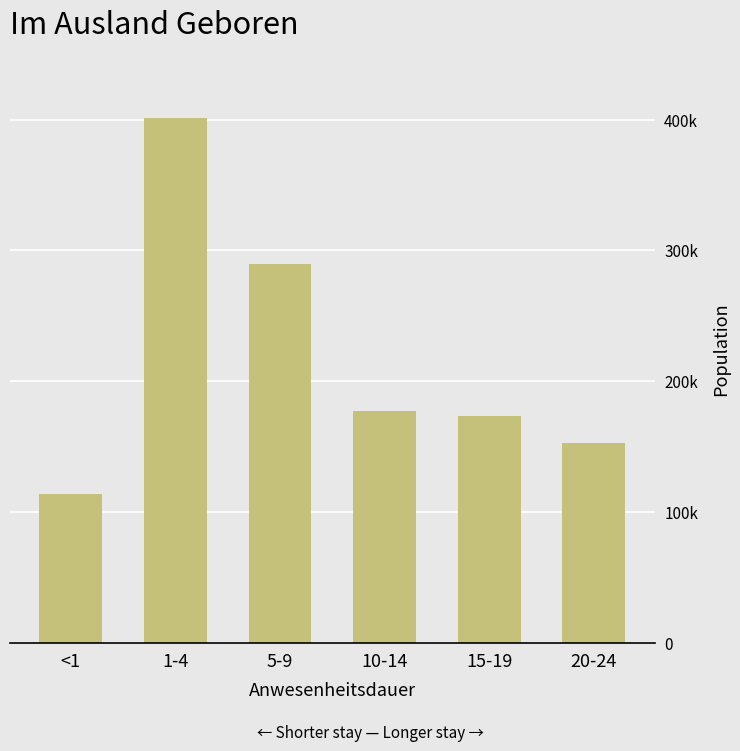

Are the bars horizontal?

No